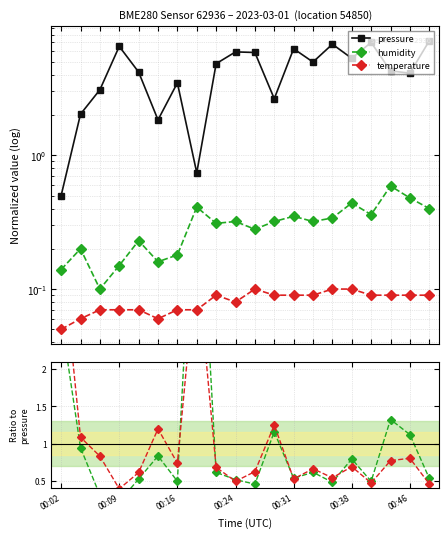

How many data points does each series have?

20